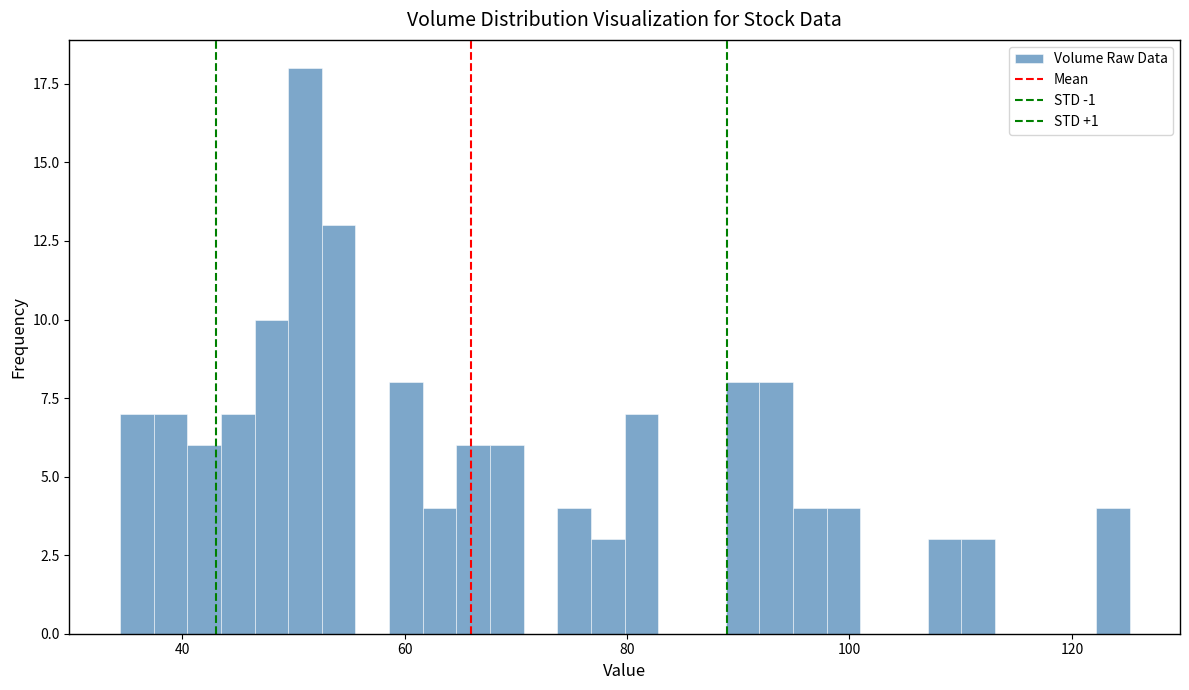

Read against the x-axis, roughly where is the centre of the tallest bar?

52